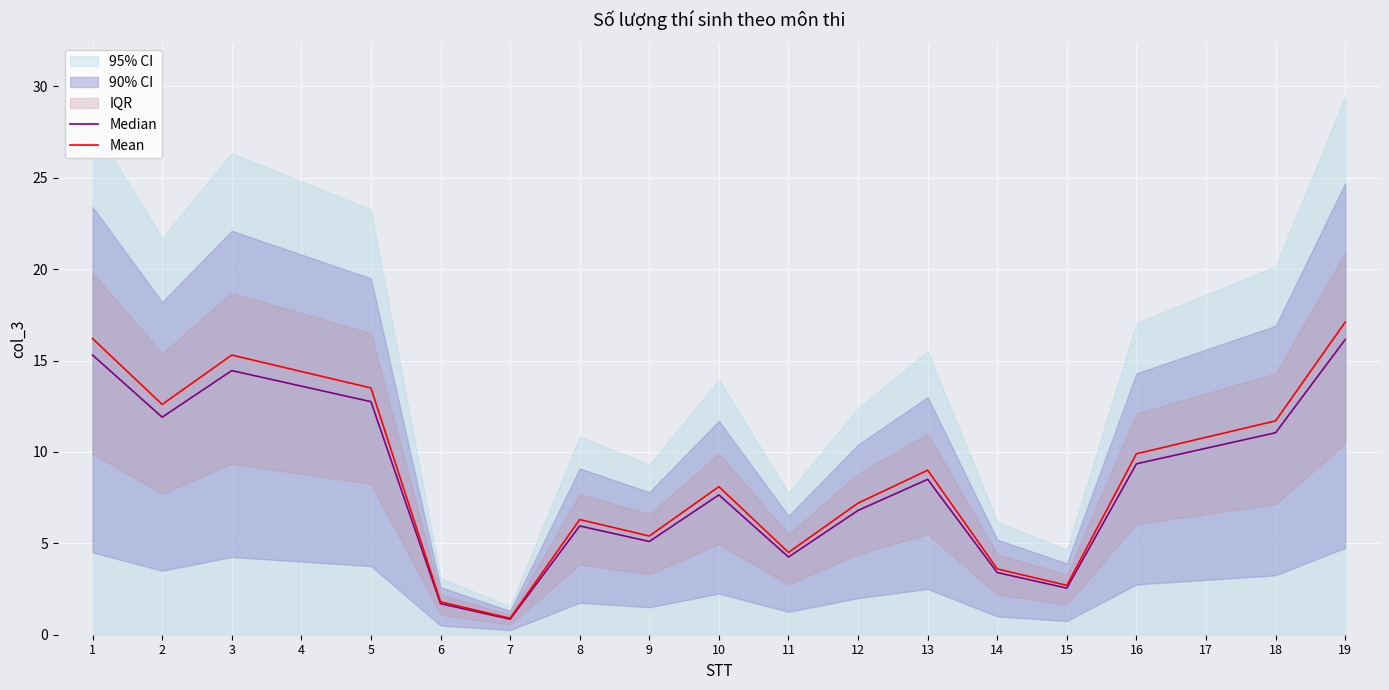

How many series are shown in this chart?

2